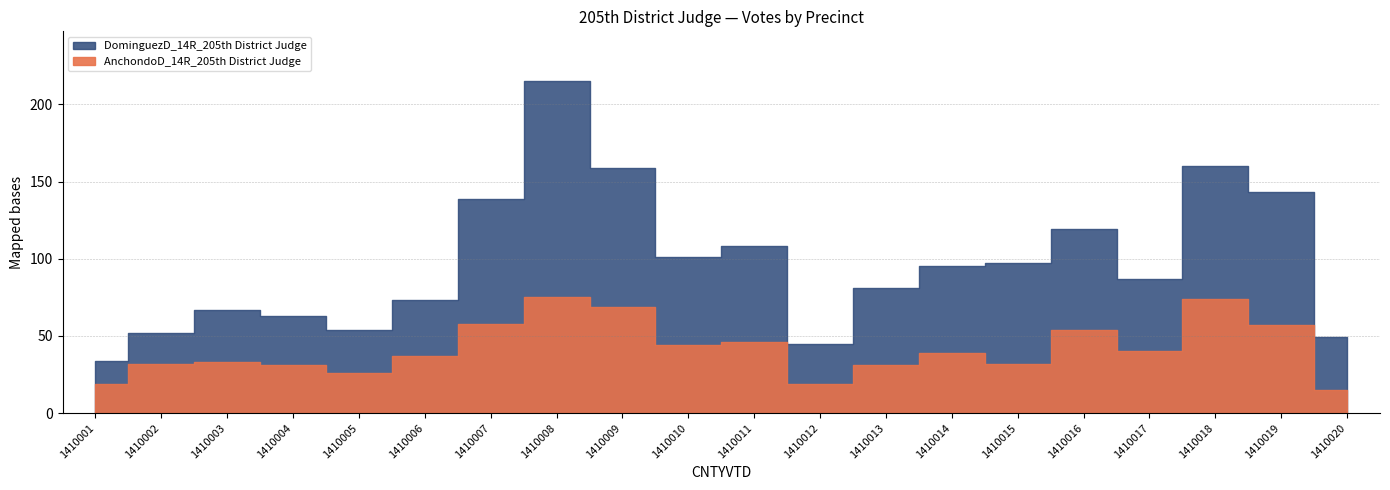

How many series are shown in this chart?

2